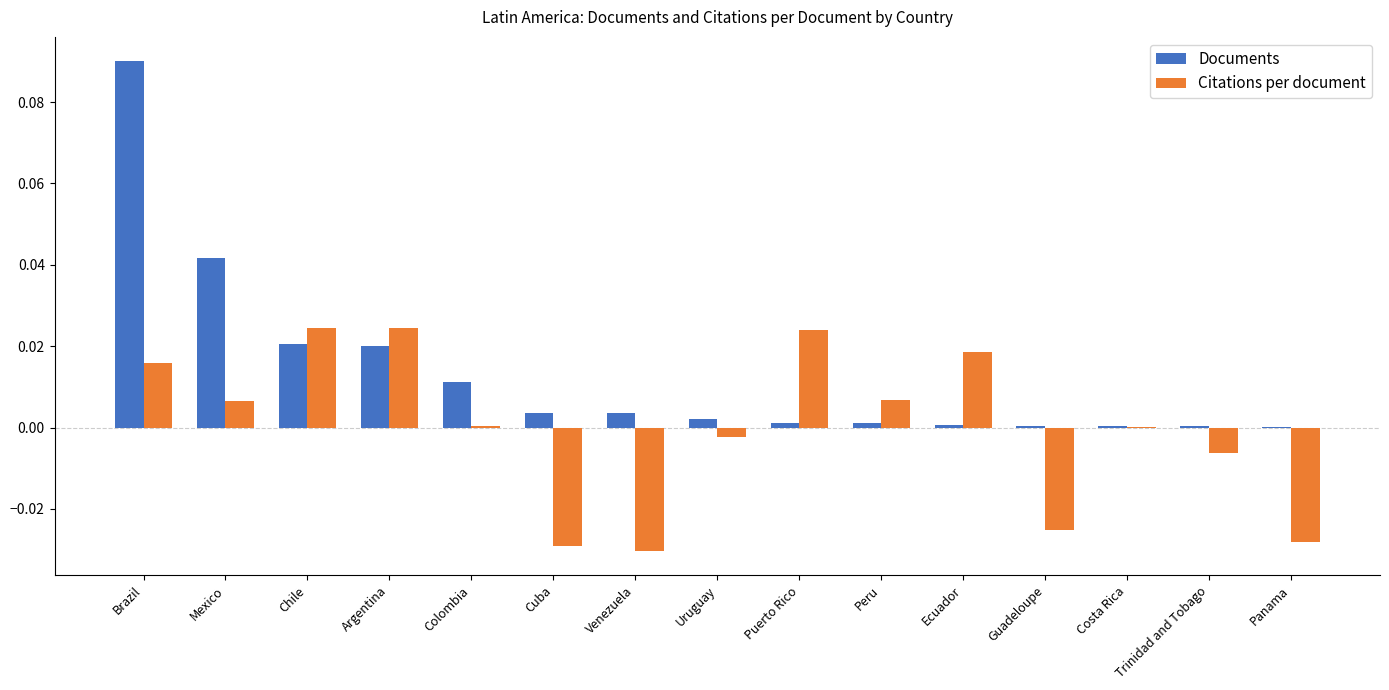

Which series has the largest total across all categories?

Documents